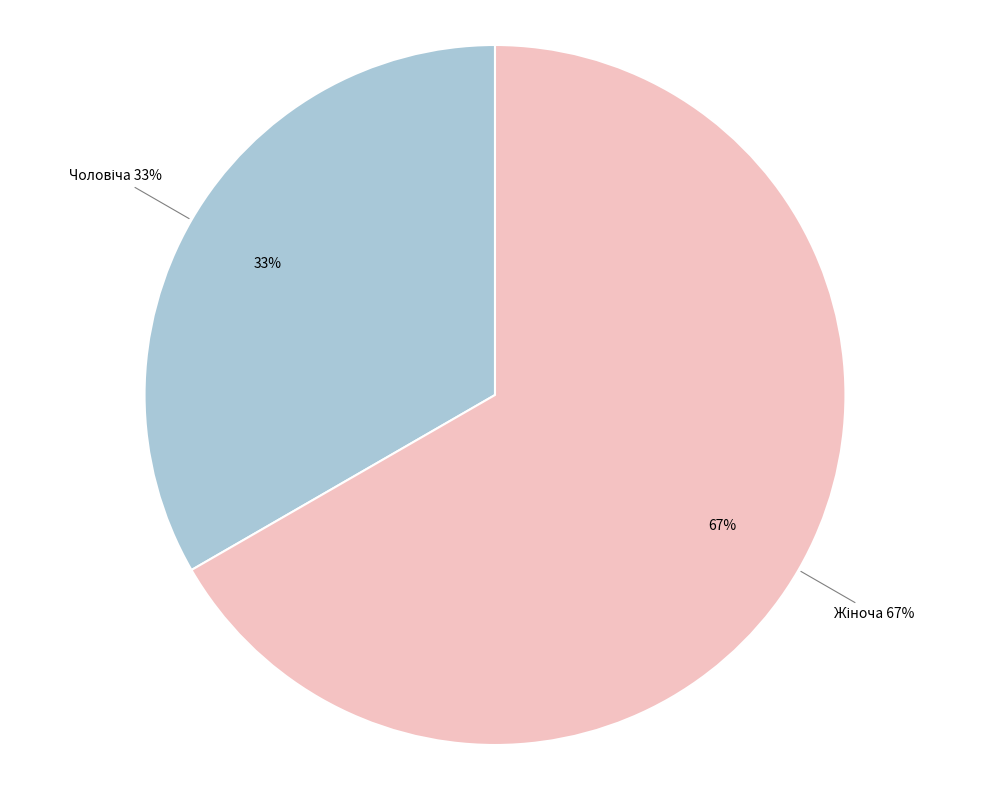

Count the number of slices in the pie.

2